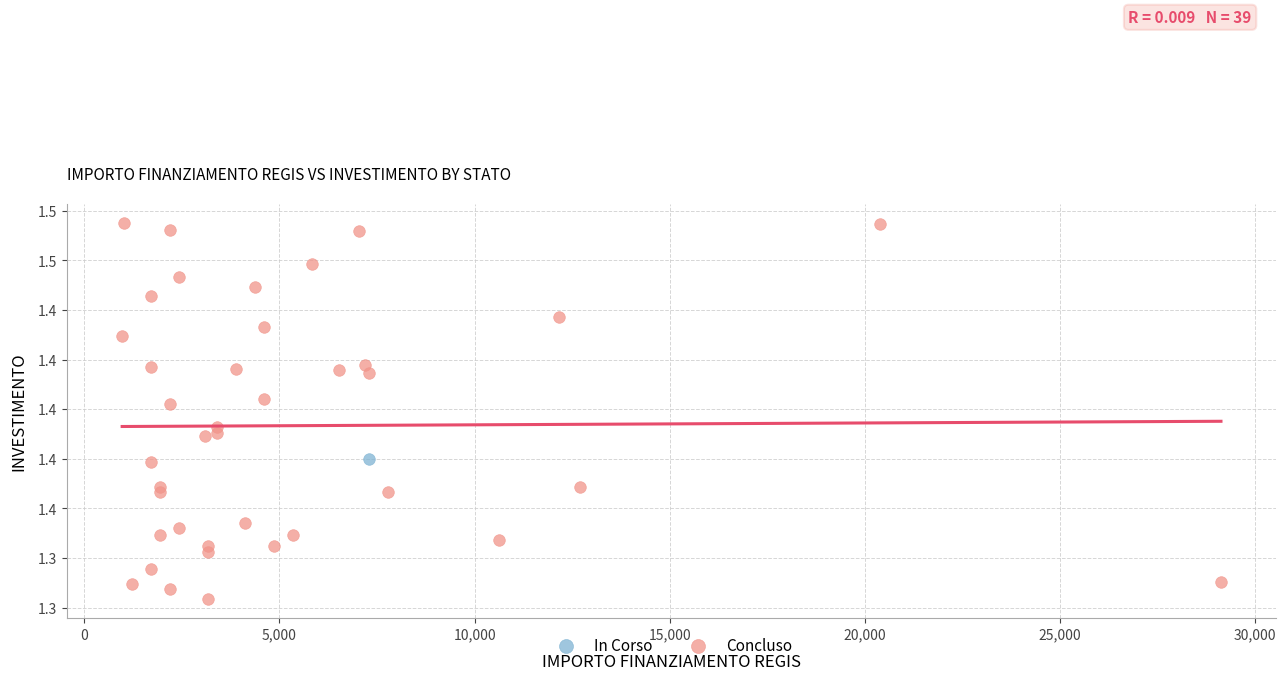

What are all the series names shown in the legend?

In Corso, Concluso